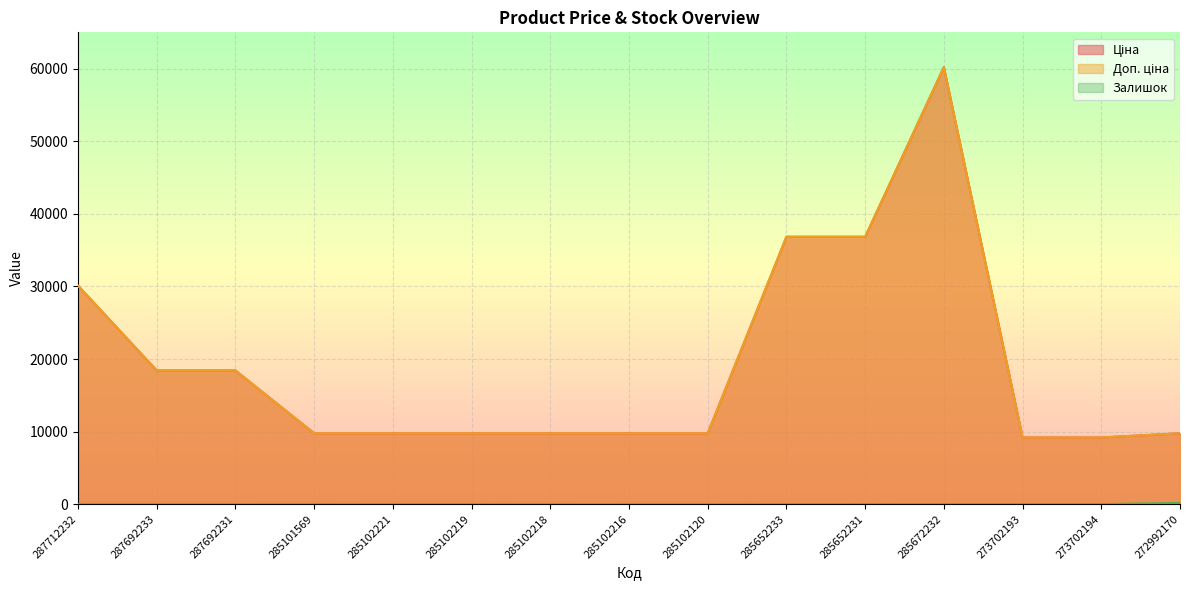

List the labels in order of Залишок value, smallest first.

287712232, 287692233, 287692231, 285102216, 285102120, 285102218, 285101569, 285102221, 285102219, 285652233, 285672232, 273702194, 273702193, 285652231, 272992170